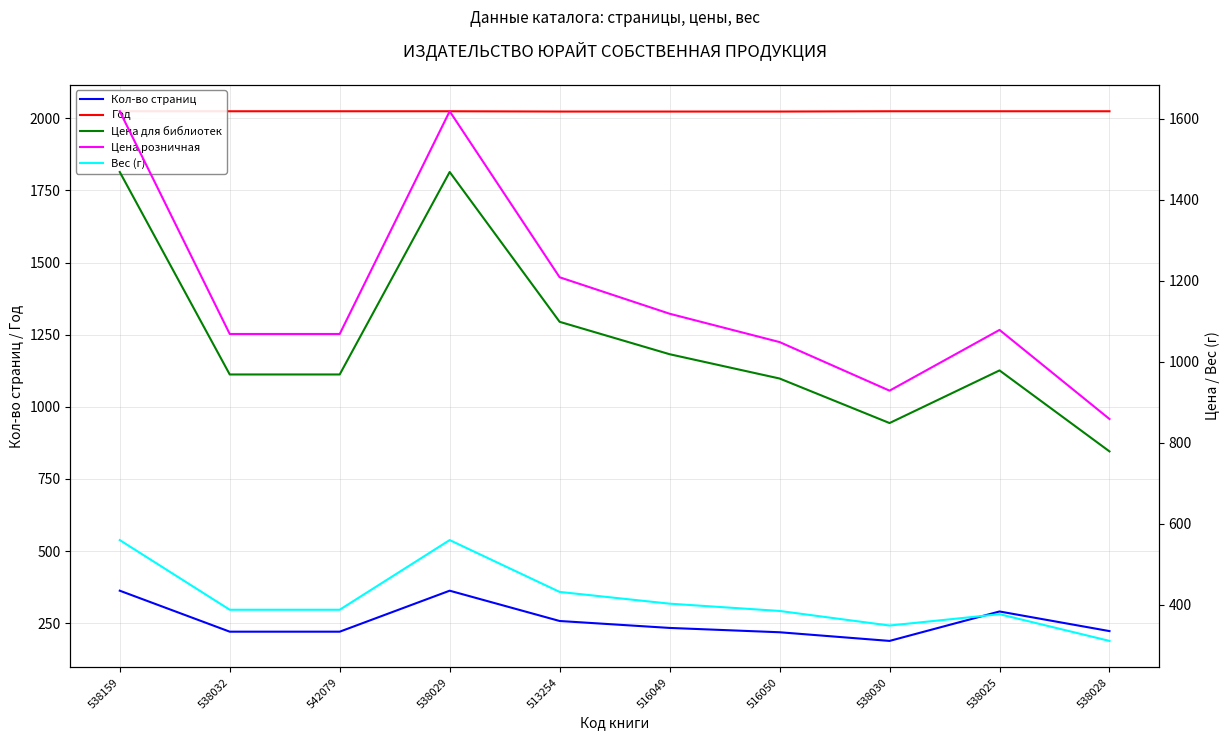

Reading left to right, extract all data points from this chart.

Кол-во страниц: 538159=363	538032=221	542079=221	538029=363	513254=258	516049=234	516050=219	538030=189	538025=291	538028=223
Год: 538159=2024	538032=2024	542079=2024	538029=2024	513254=2023	516049=2023	516050=2023	538030=2024	538025=2024	538028=2024
Цена для библиотек: 538159=1469	538032=969	542079=969	538029=1469	513254=1099	516049=1019	516050=959	538030=849	538025=979	538028=779
Цена розничная: 538159=1619	538032=1069	542079=1069	538029=1619	513254=1209	516049=1119	516050=1049	538030=929	538025=1079	538028=859
Вес (г): 538159=560	538032=388	542079=388	538029=560	513254=432	516049=403	516050=385	538030=349	538025=377	538028=311